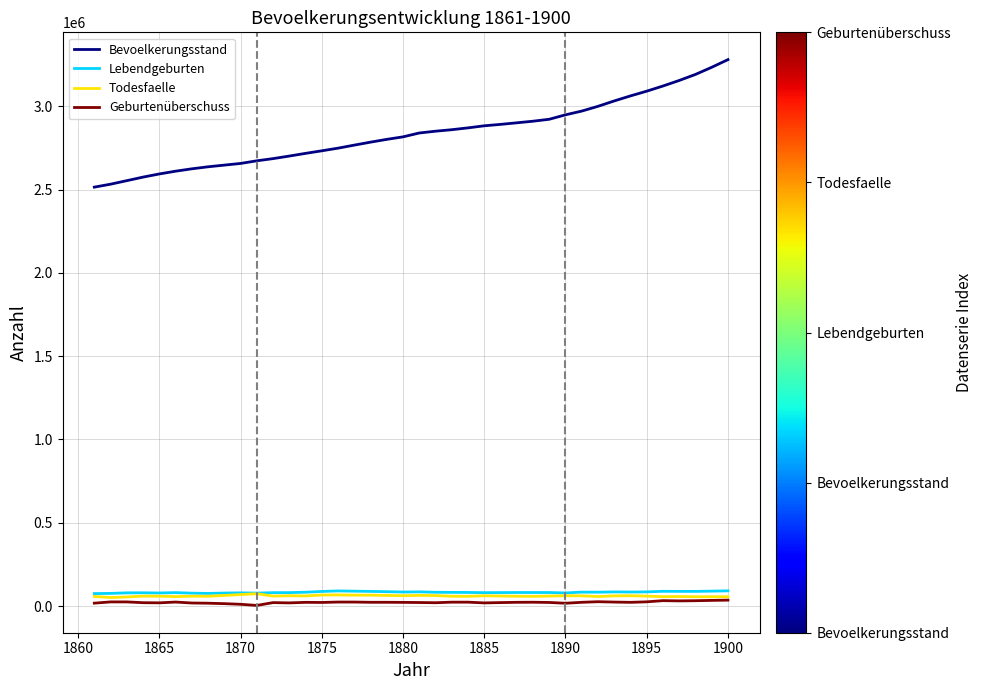

Which series has the widest spread of values?

Bevoelkerungsstand